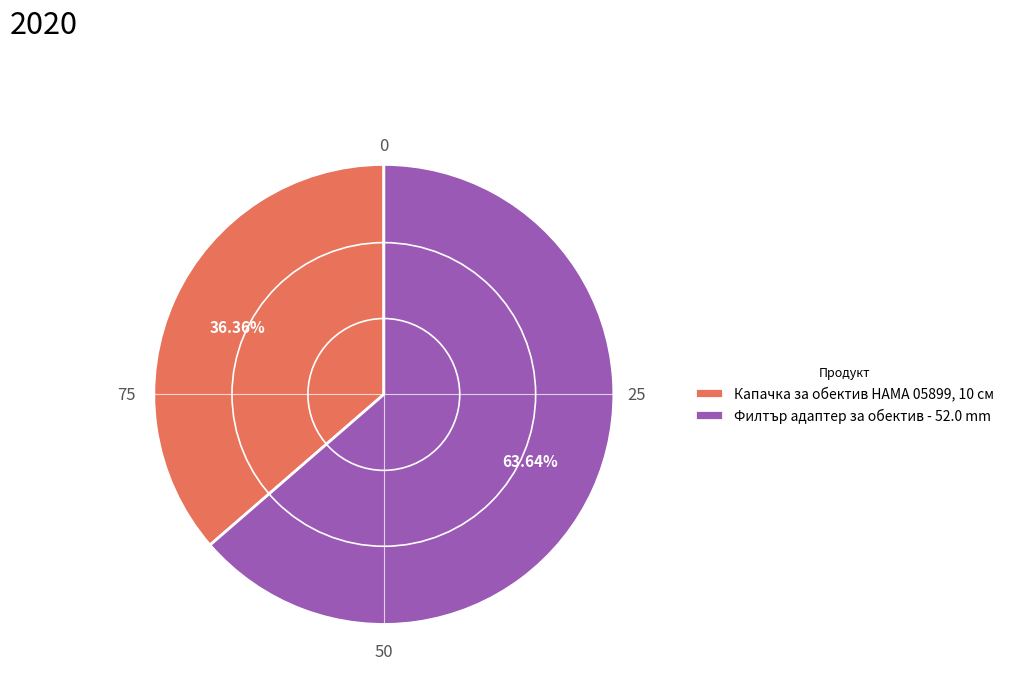

To the nearest percent, what is the average slice percentage?

50%